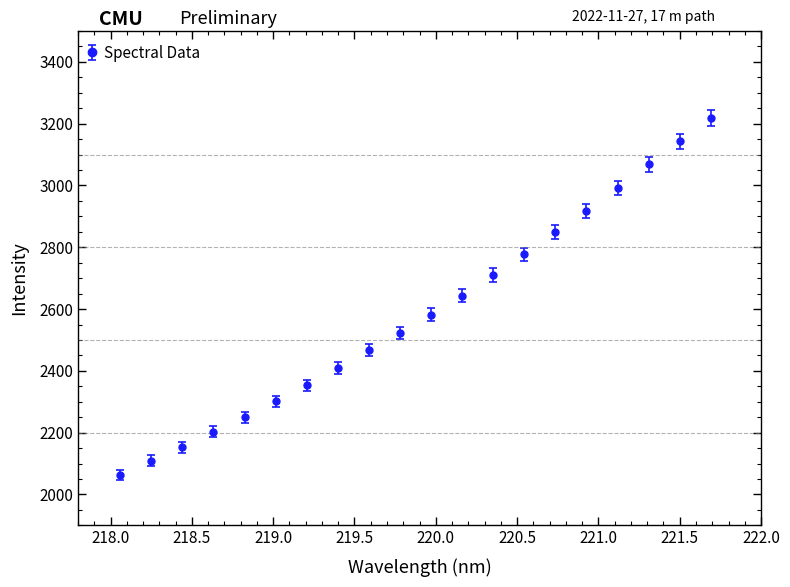

What is the minimum value shown in the chart?

2063.1